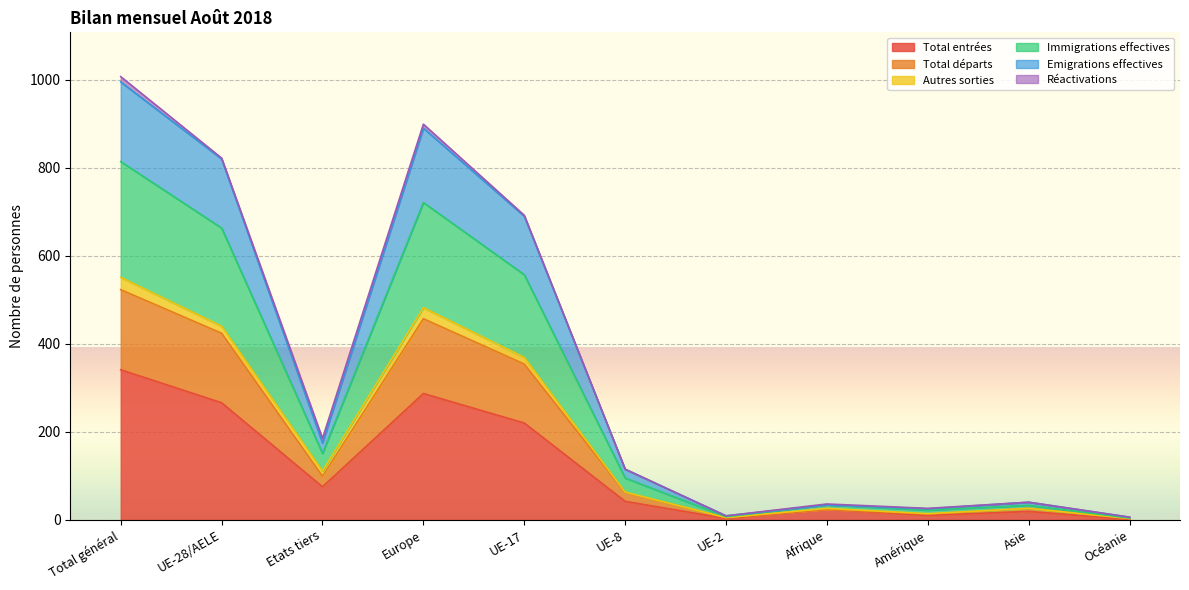

At which label does Immigrations effectives first exceed 115?

Total général